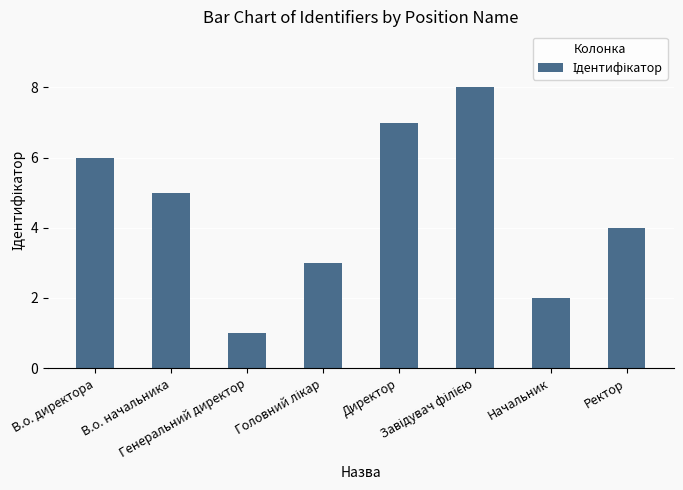

Reading right to left, list all the values displayed in this chart.

4	2	8	7	3	1	5	6